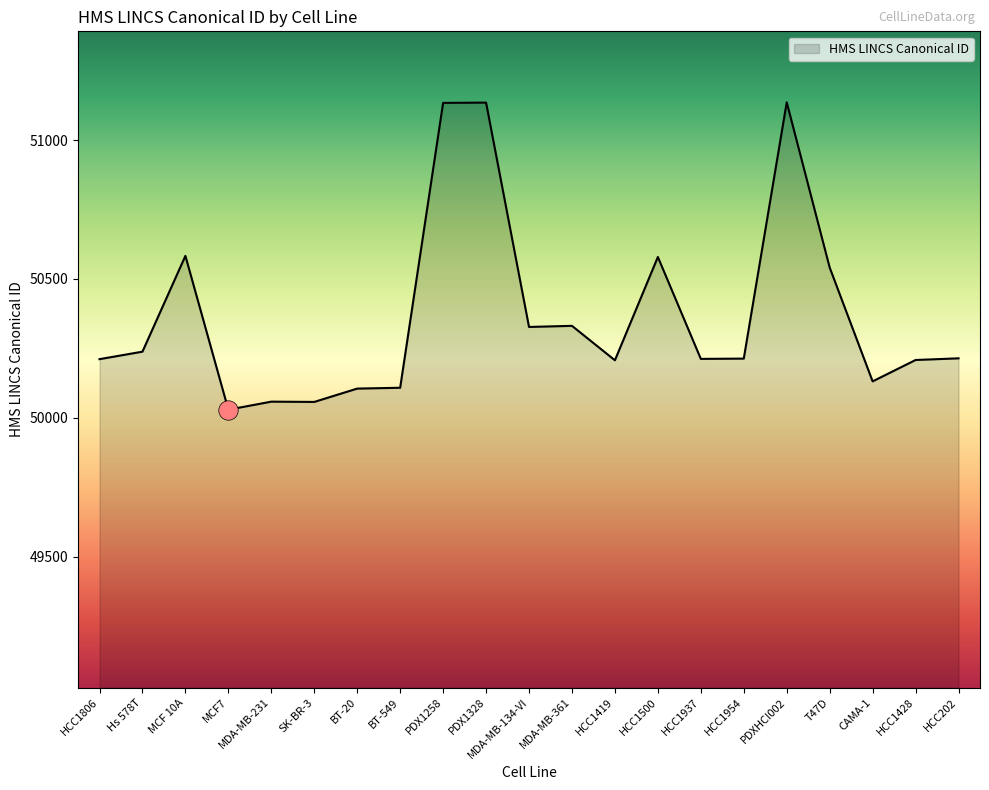

Is it true that the value at HCC202 is 50214?

True